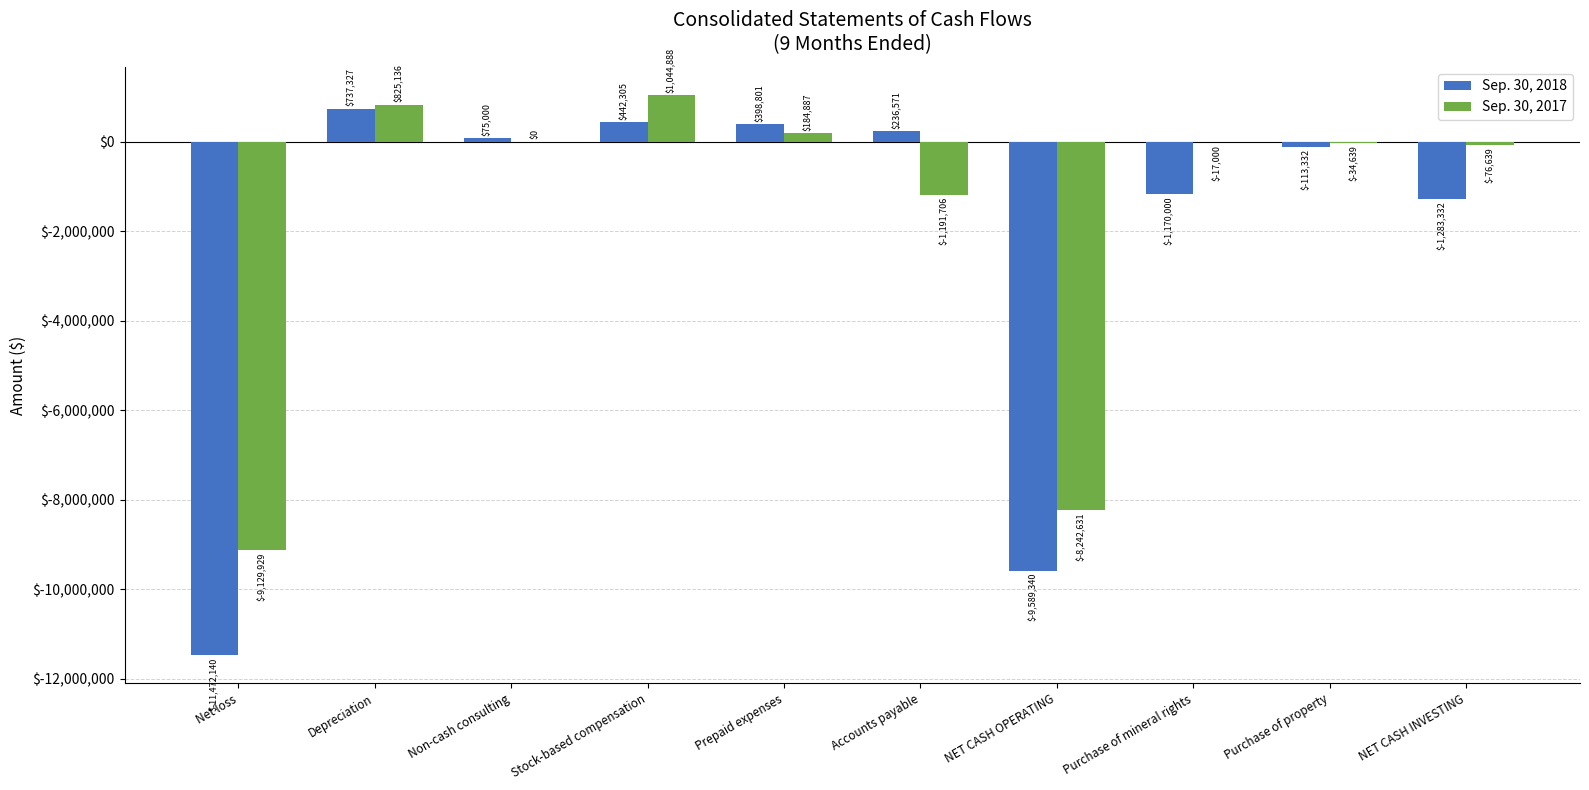

What is the total value across all series at Stock-based compensation?

1487193